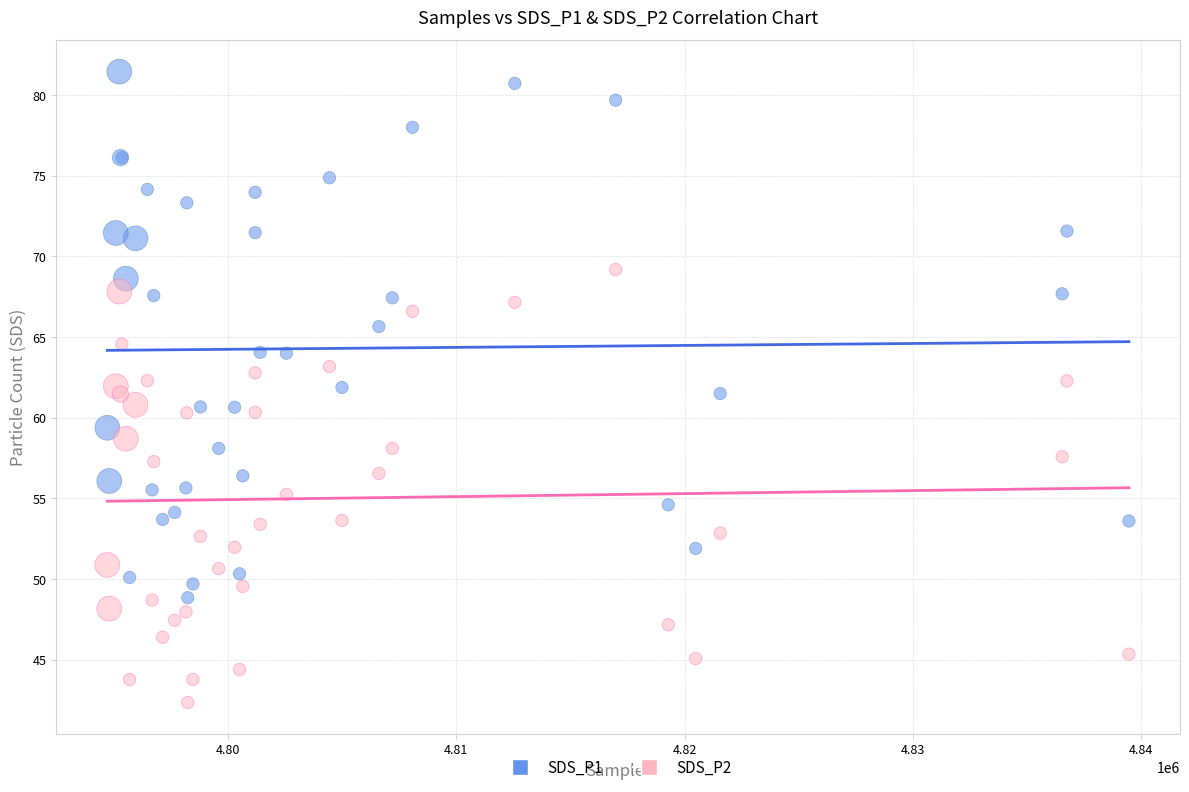

Which series contains the highest Y value?

SDS_P1